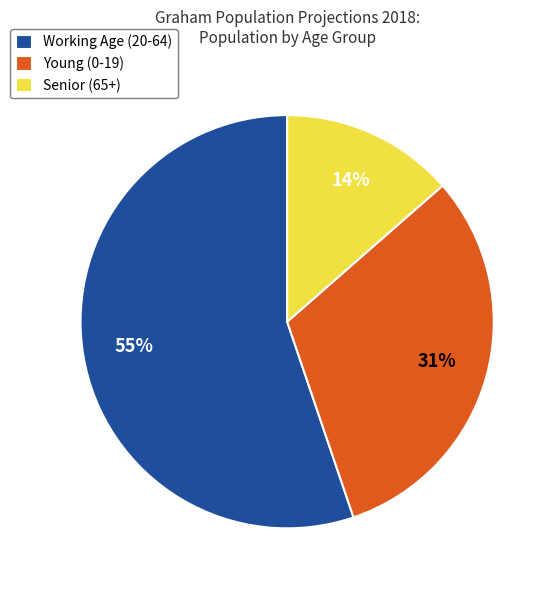

Which slice represents more than half of the pie?

Working Age (20-64)